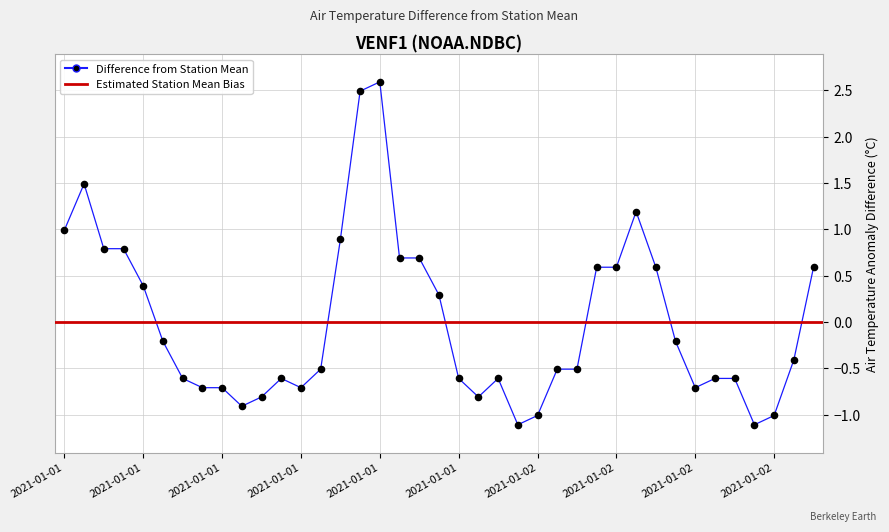

Between 2021-01-01T03 and 2021-01-02T04, which is larger?

2021-01-01T03